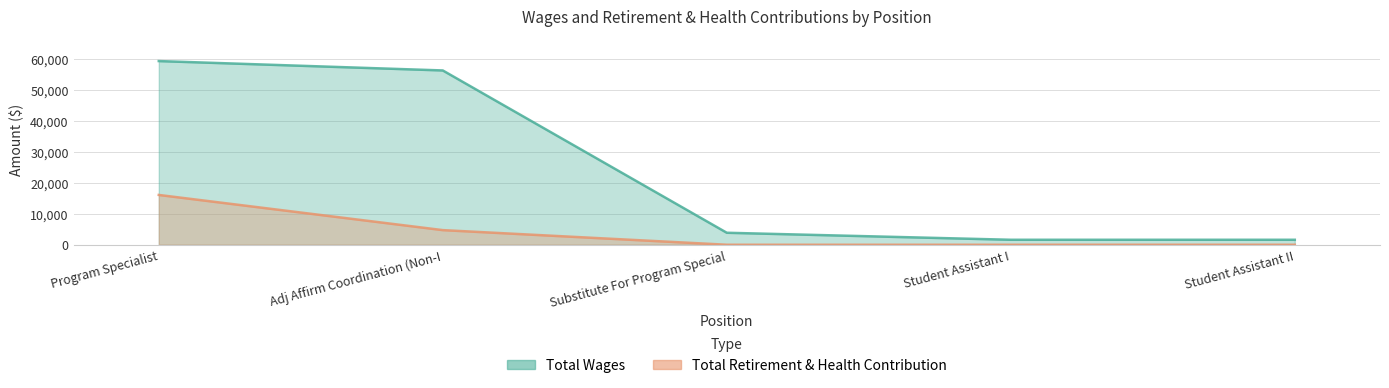

What is the sum of all Total Wages values?

122688